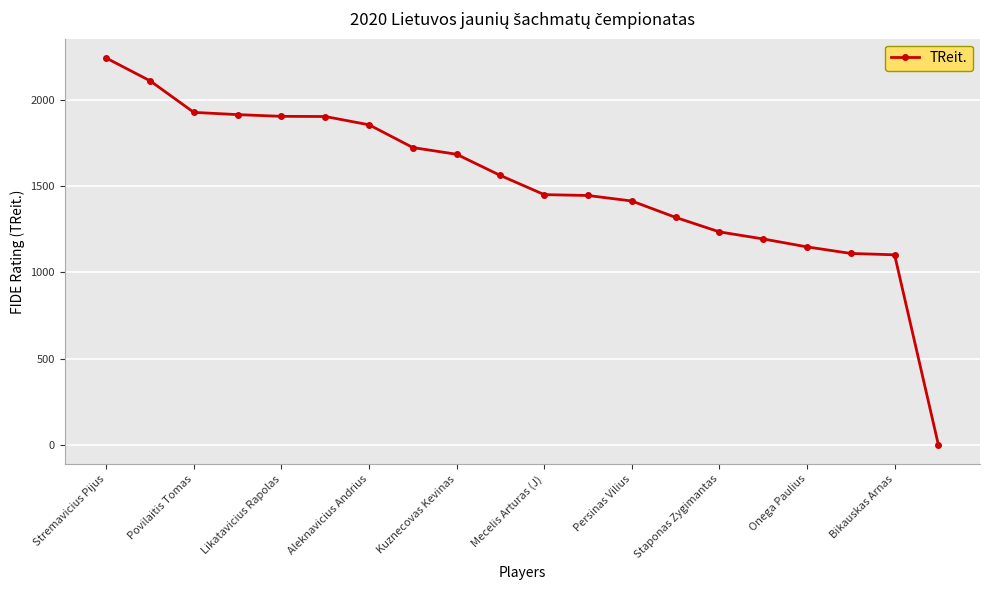

What is the difference between the second highest and minimum values?

2111